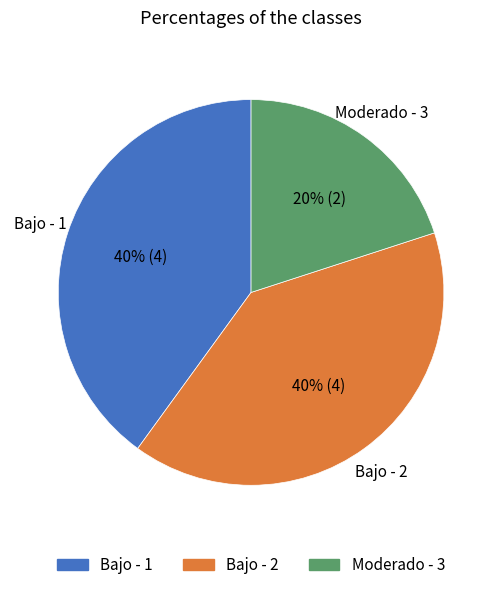

Is there any slice that represents more than half of the pie?

No